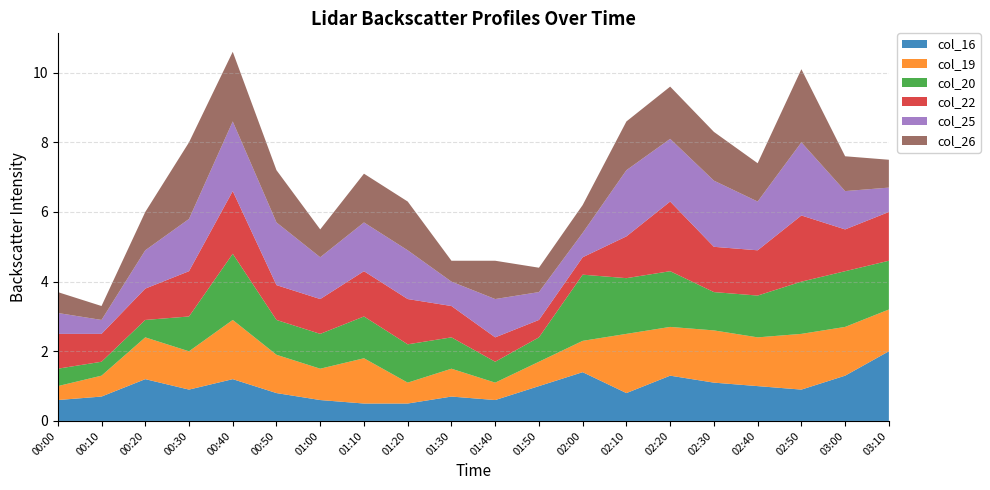

Reading left to right, list all the values displayed in this chart.

col_16: 0.6	0.7	1.2	0.9	1.2	0.8	0.6	0.5	0.5	0.7	0.6	1.0	1.4	0.8	1.3	1.1	1.0	0.9	1.3	2.0
col_19: 0.4	0.6	1.2	1.1	1.7	1.1	0.9	1.3	0.6	0.8	0.5	0.7	0.9	1.7	1.4	1.5	1.4	1.6	1.4	1.2
col_20: 0.5	0.4	0.5	1.0	1.9	1.0	1.0	1.2	1.1	0.9	0.6	0.7	1.9	1.6	1.6	1.1	1.2	1.5	1.6	1.4
col_22: 1.0	0.8	0.9	1.3	1.8	1.0	1.0	1.3	1.3	0.9	0.7	0.5	0.5	1.2	2.0	1.3	1.3	1.9	1.2	1.4
col_25: 0.6	0.4	1.1	1.5	2.0	1.8	1.2	1.4	1.4	0.7	1.1	0.8	0.7	1.9	1.8	1.9	1.4	2.1	1.1	0.7
col_26: 0.6	0.4	1.1	2.2	2.0	1.5	0.8	1.4	1.4	0.6	1.1	0.7	0.8	1.4	1.5	1.4	1.1	2.1	1.0	0.8